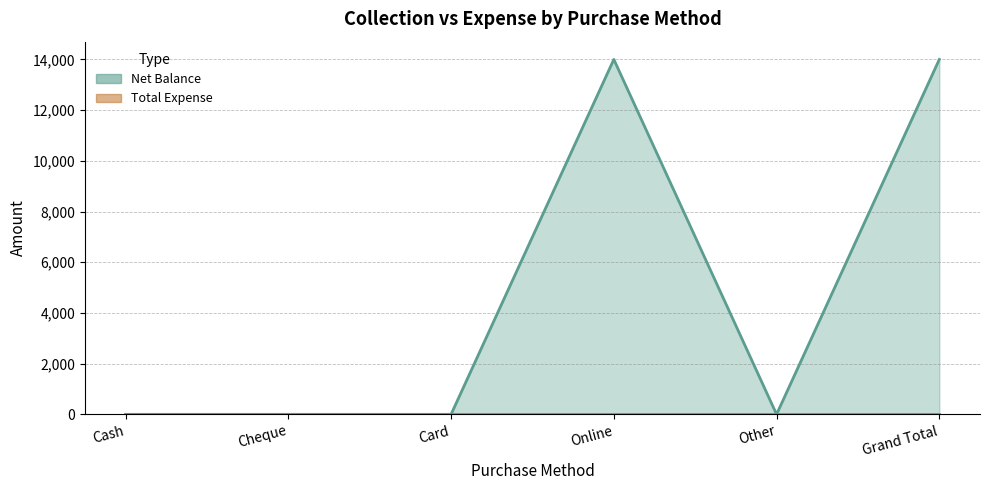

At which category does the data reach its first local valley?

Other